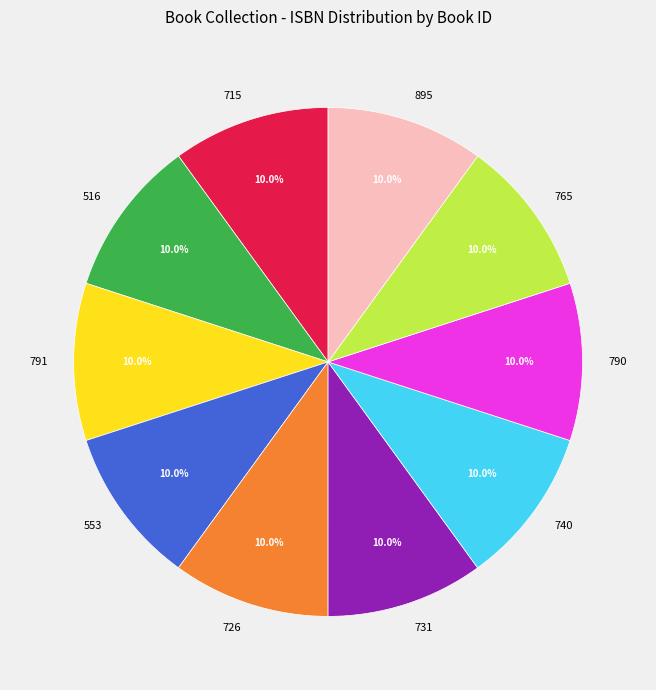

Is there a majority slice in this chart?

No